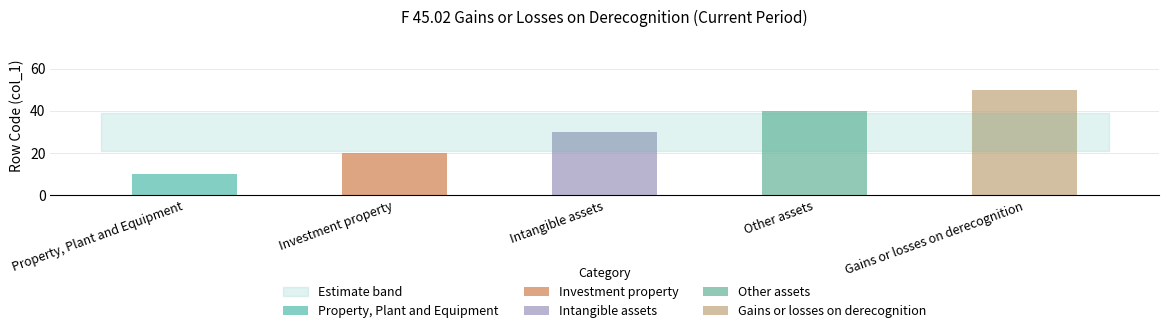

Rank the categories by value from highest to lowest.

Gains or losses on derecognition, Other assets, Intangible assets, Investment property, Property, Plant and Equipment